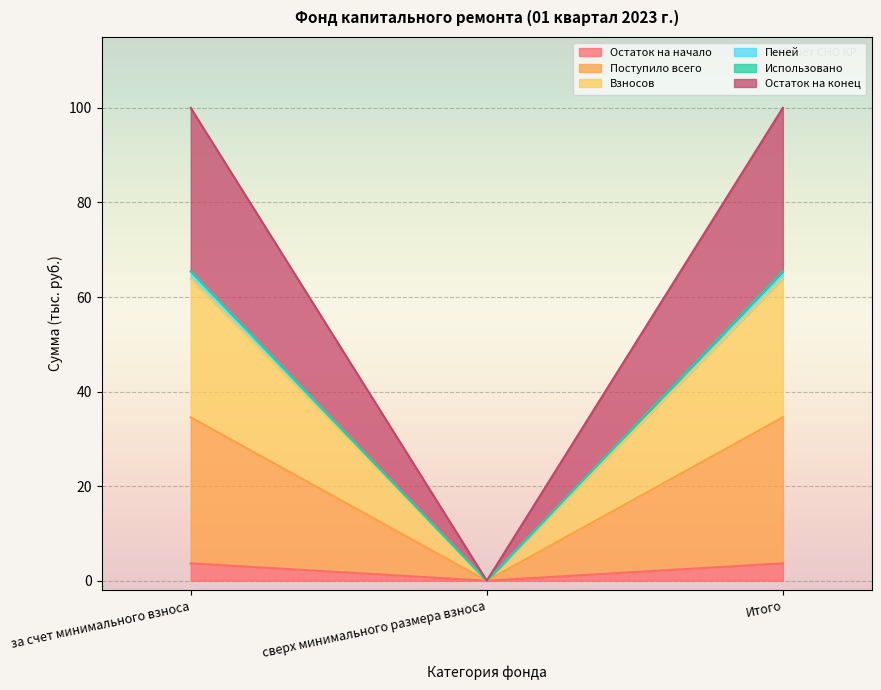

True or false: Остаток на начало has a value of 3.7 at Итого.

True